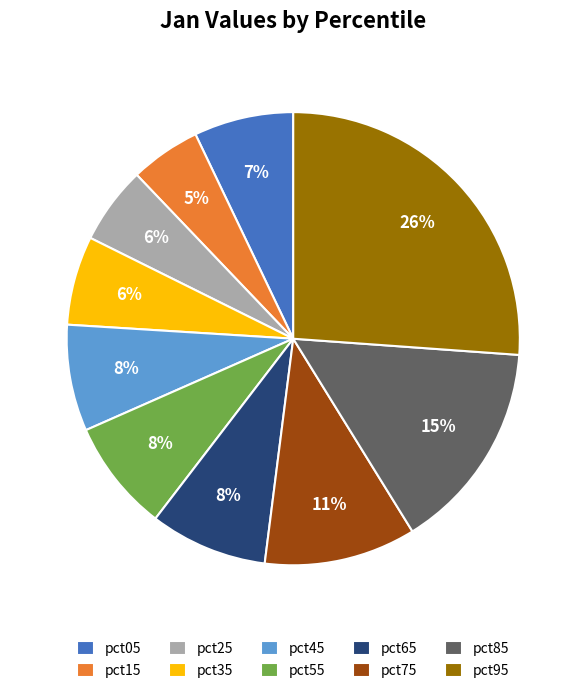

Do pct15 and pct75 together represent more than half of the pie?

No